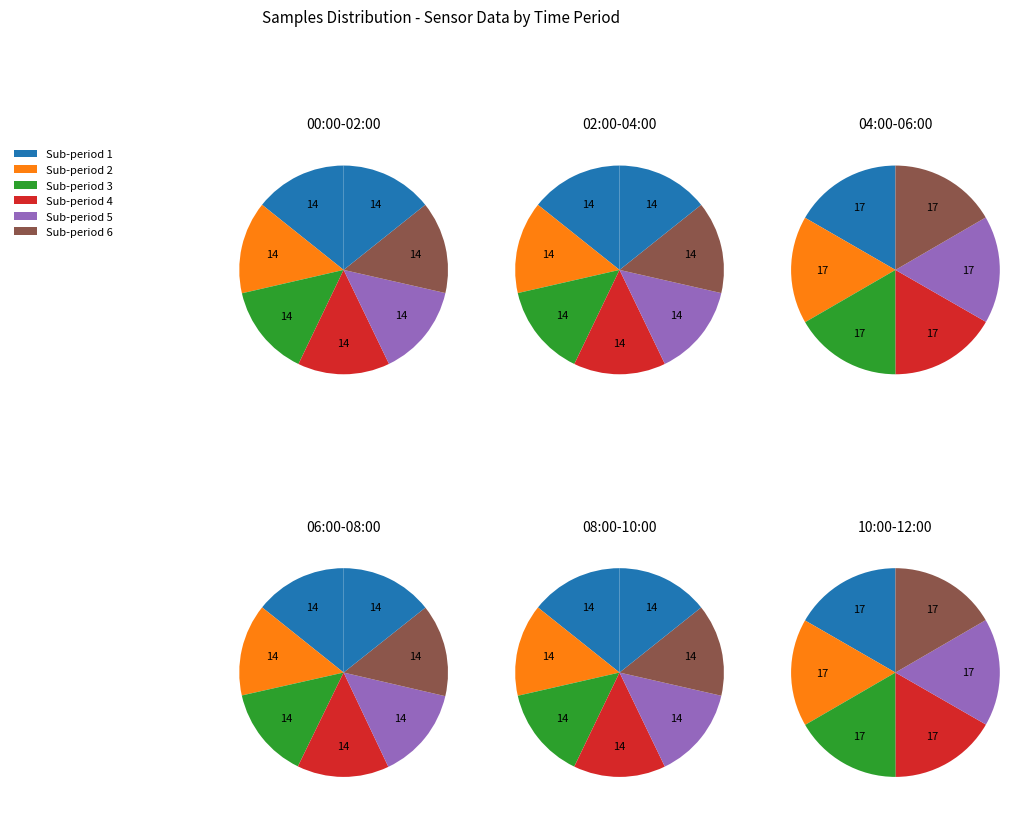

Does any single category account for the majority?

No